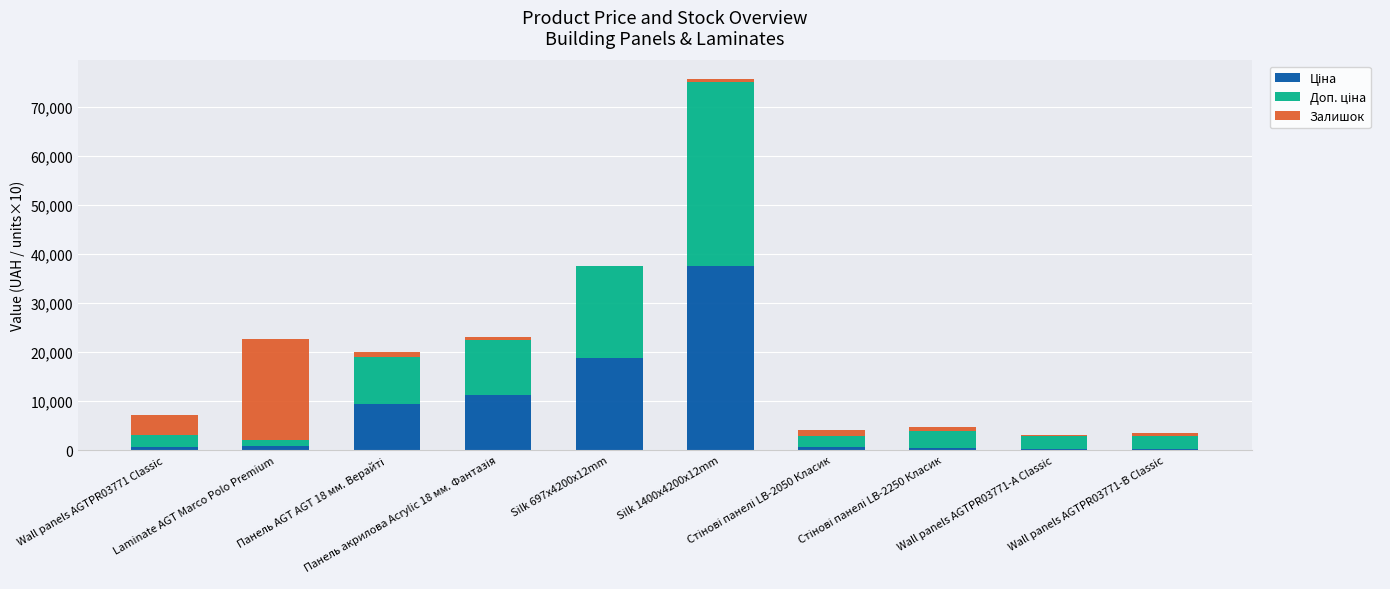

Count the number of data series in this chart.

3